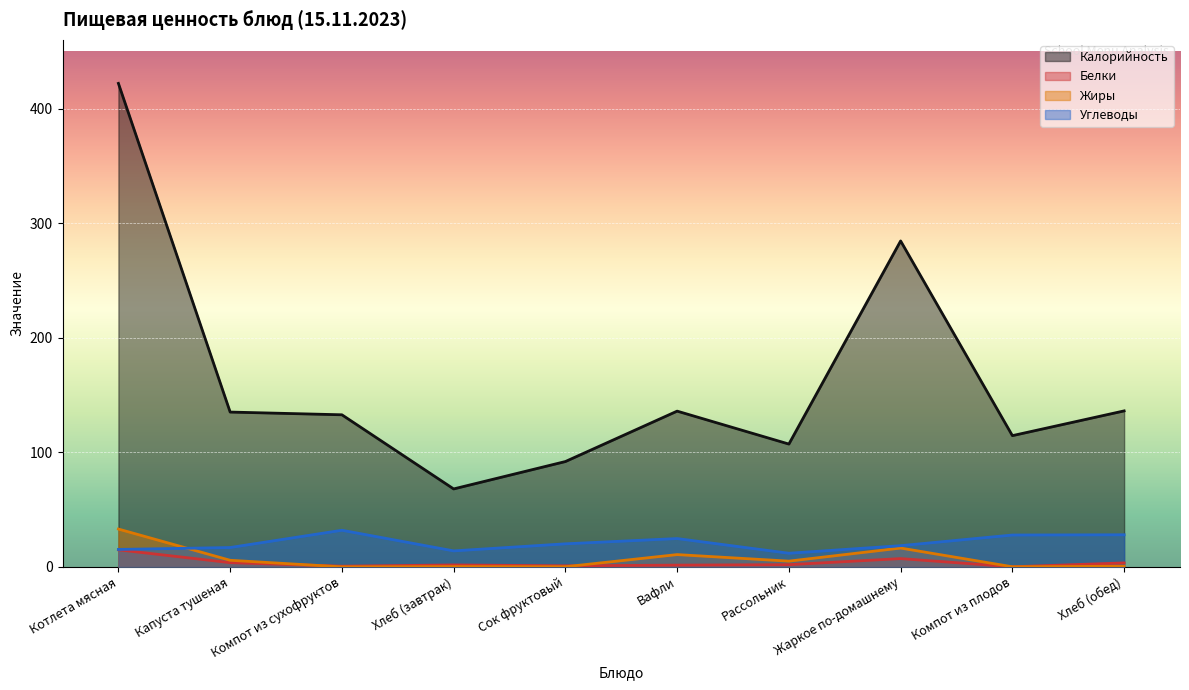

Where do Белки and Жиры first cross each other?

Капуста тушеная and Компот из сухофруктов